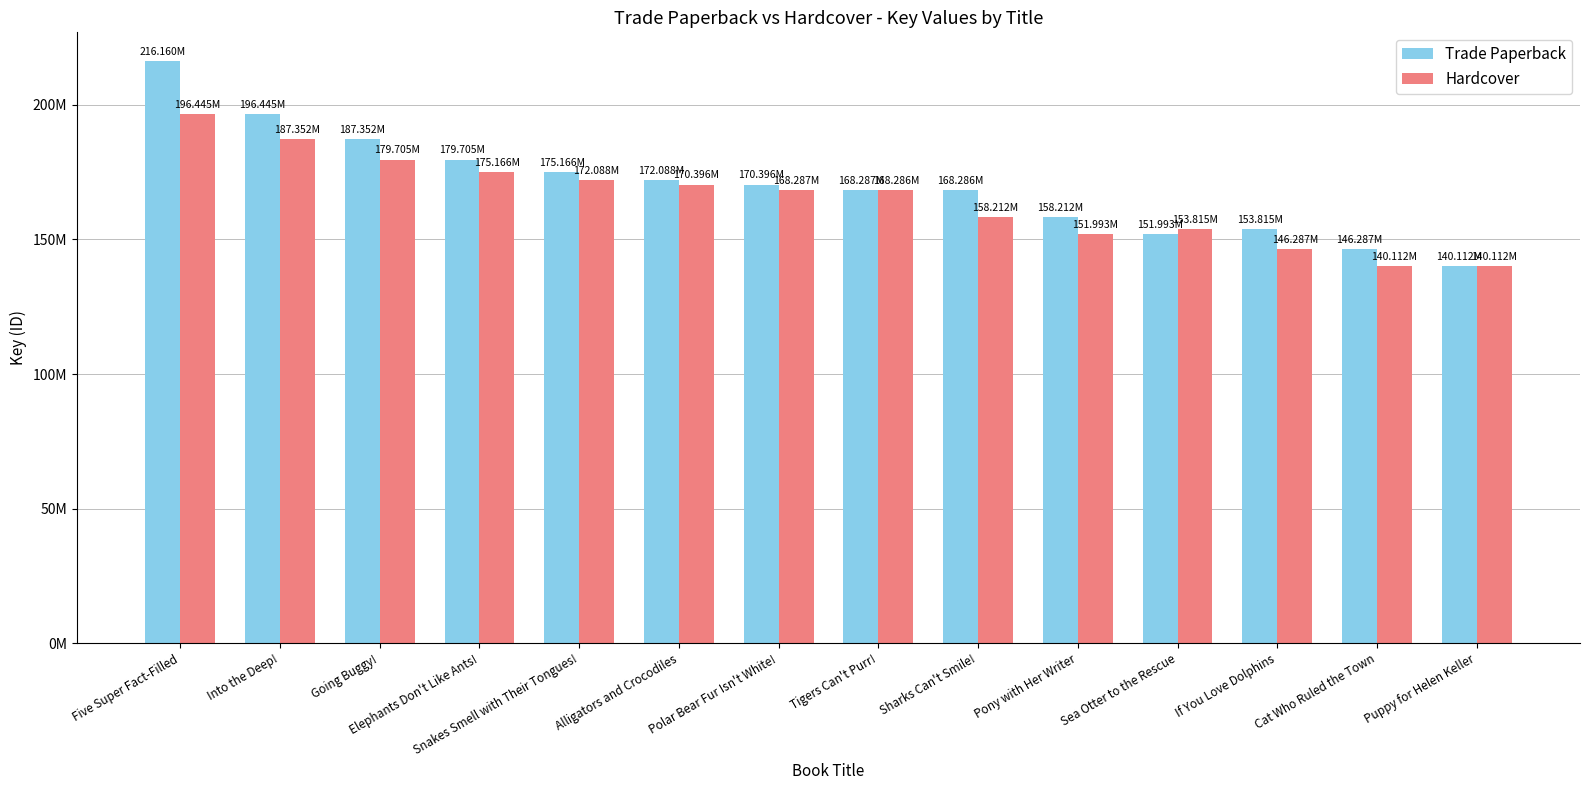

Are the bars horizontal?

No